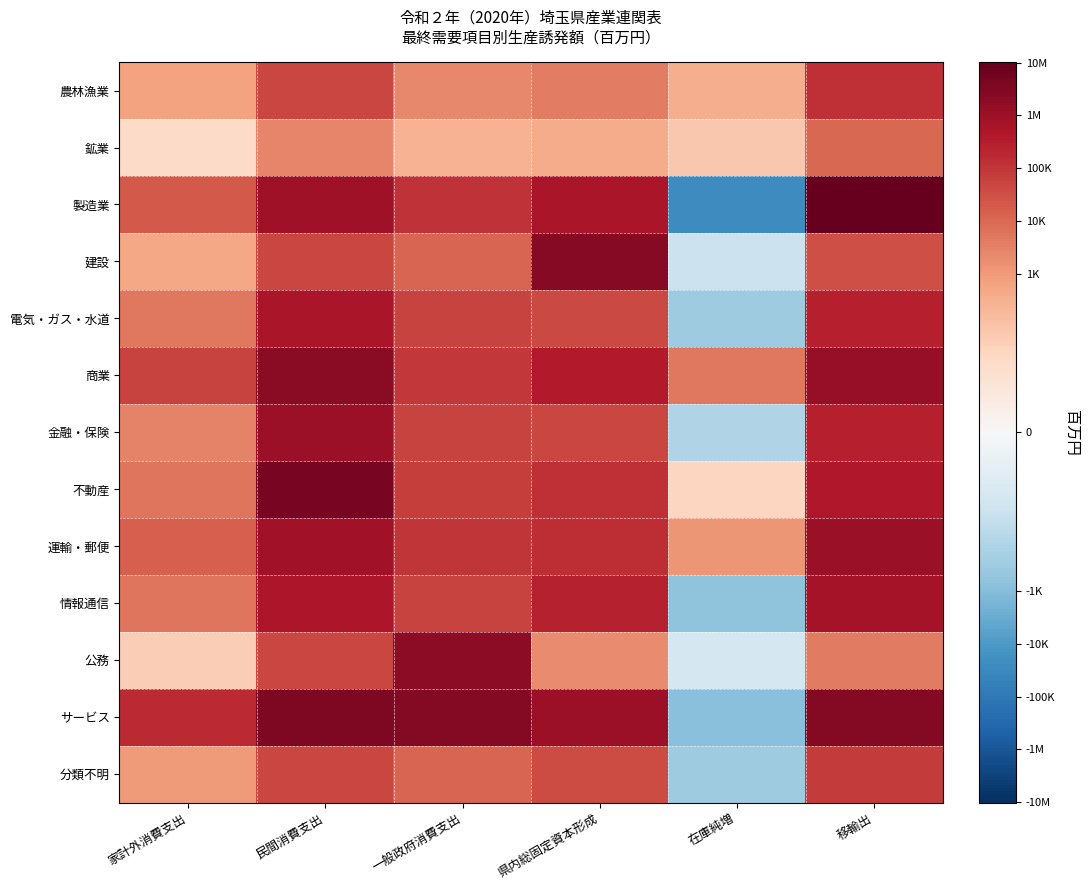

Reading left to right, list all the values displayed in this chart.

農林漁業: 家計外消費支出=6.5	民間消費支出=10.7	一般政府消費支出=7.8	県内総固定資本形成=8.3	在庫純増=5.9	移輸出=11.8
鉱業: 家計外消費支出=3.1	民間消費支出=7.9	一般政府消費支出=5.7	県内総固定資本形成=6.0	在庫純増=4.4	移輸出=9.2
製造業: 家計外消費支出=9.9	民間消費支出=13.7	一般政府消費支出=11.6	県内総固定資本形成=13.1	在庫純増=-10.2	移輸出=16.1
建設: 家計外消費支出=6.3	民間消費支出=10.8	一般政府消費支出=9.4	県内総固定資本形成=14.7	在庫純増=-3.5	移輸出=10.4
電気・ガス・水道: 家計外消費支出=8.4	民間消費支出=13.2	一般政府消費支出=10.9	県内総固定資本形成=10.6	在庫純増=-5.7	移輸出=12.5
商業: 家計外消費支出=10.9	民間消費支出=14.5	一般政府消費支出=11.4	県内総固定資本形成=12.8	在庫純増=8.5	移輸出=14.1
金融・保険: 家計外消費支出=8.0	民間消費支出=13.8	一般政府消費支出=10.9	県内総固定資本形成=10.8	在庫純増=-4.9	移輸出=12.5
不動産: 家計外消費支出=8.7	民間消費支出=15.3	一般政府消費支出=11.1	県内総固定資本形成=11.8	在庫純増=3.5	移輸出=12.9
運輸・郵便: 家計外消費支出=9.7	民間消費支出=13.5	一般政府消費支出=11.5	県内総固定資本形成=11.9	在庫純増=7.1	移輸出=13.9
情報通信: 家計外消費支出=8.7	民間消費支出=13.1	一般政府消費支出=10.9	県内総固定資本形成=12.4	在庫純増=-6.5	移輸出=13.4
公務: 家計外消費支出=4.0	民間消費支出=10.8	一般政府消費支出=14.4	県内総固定資本形成=7.6	在庫純増=-2.8	移輸出=8.4
サービス: 家計外消費支出=12.1	民間消費支出=15.1	一般政府消費支出=14.9	県内総固定資本形成=13.8	在庫純増=-6.8	移輸出=14.8
分類不明: 家計外消費支出=6.9	民間消費支出=10.8	一般政府消費支出=9.4	県内総固定資本形成=10.5	在庫純増=-5.7	移輸出=11.3